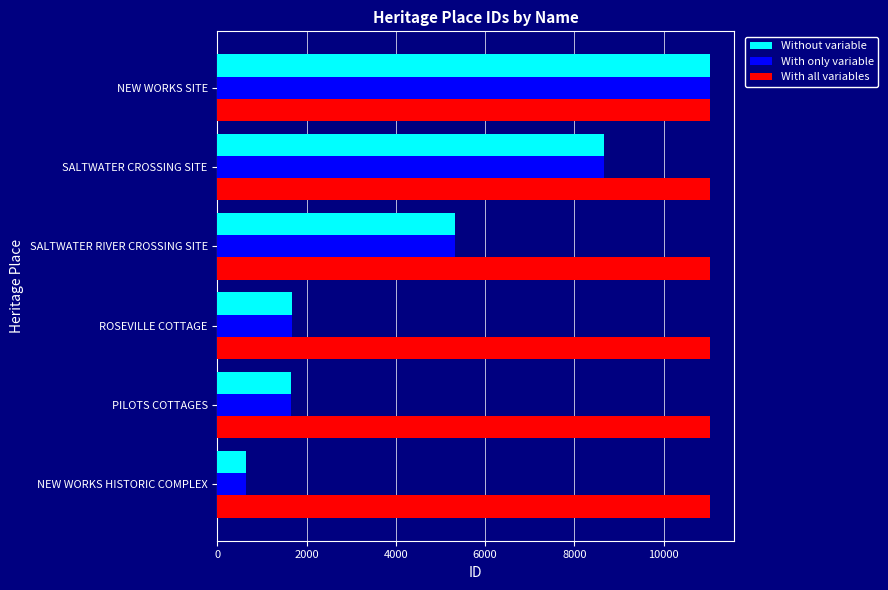

What is the average value of the With all variables series?

11035